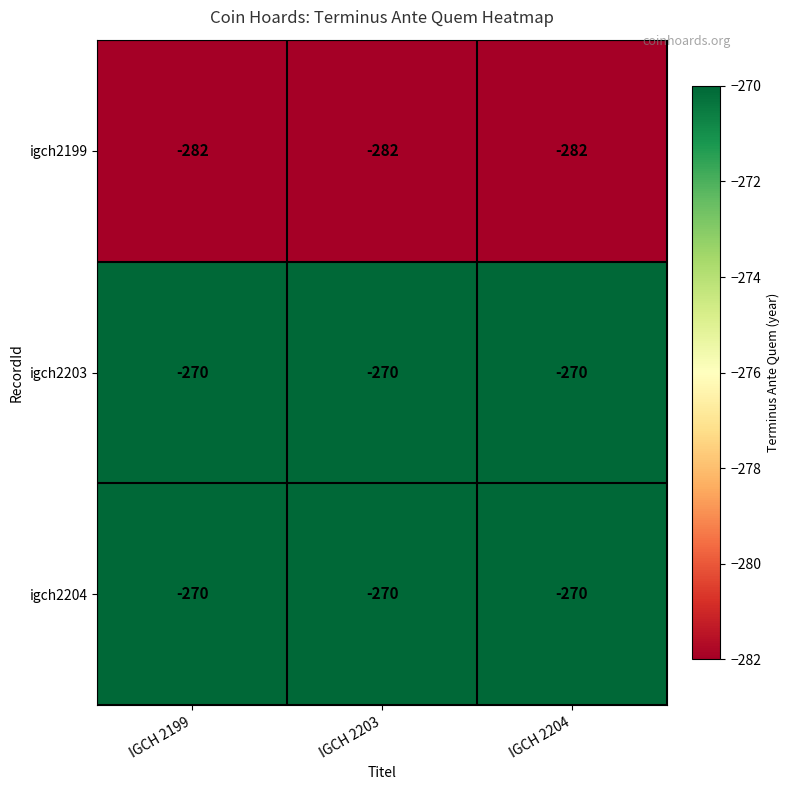

Is the value of igch2199 at IGCH 2204 greater than the value of igch2204 at IGCH 2204?

No